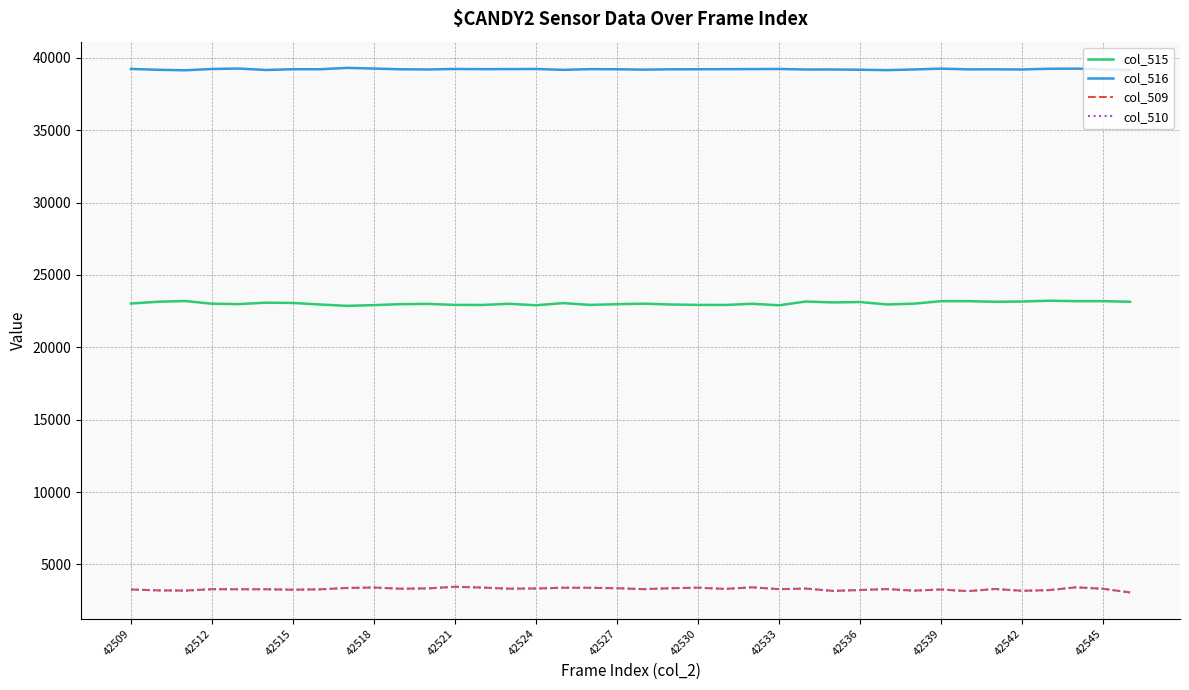

Is this an area chart (filled region under the line)?

No